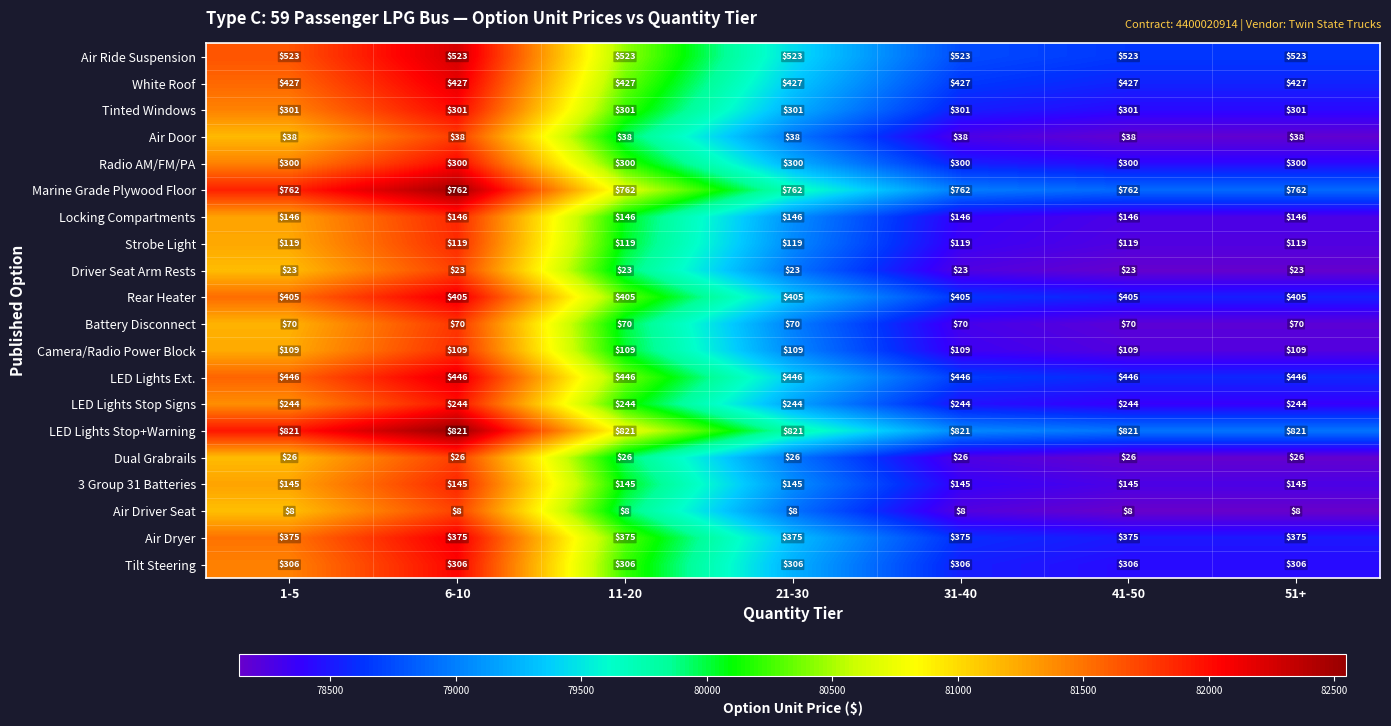

What is the maximum value shown in the chart?

821